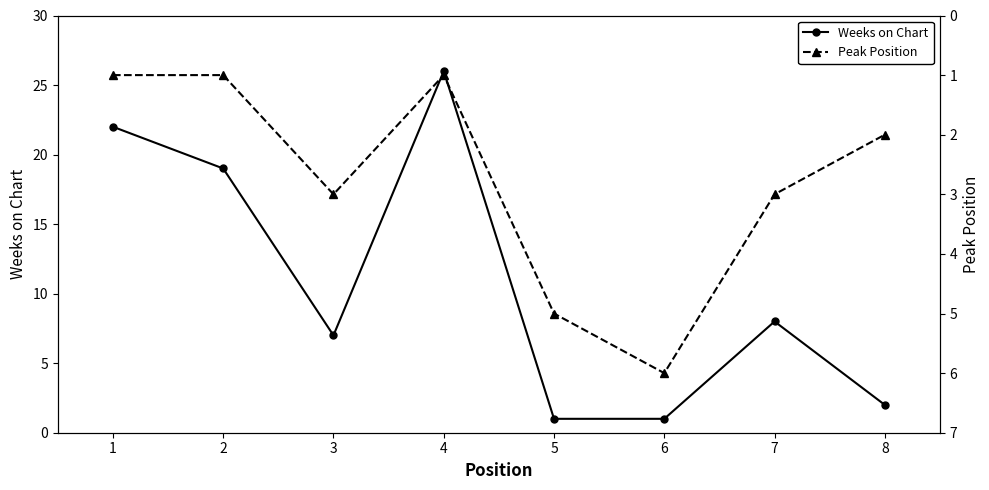

What is the difference between the Weeks on Chart values at 1 and 2?

3